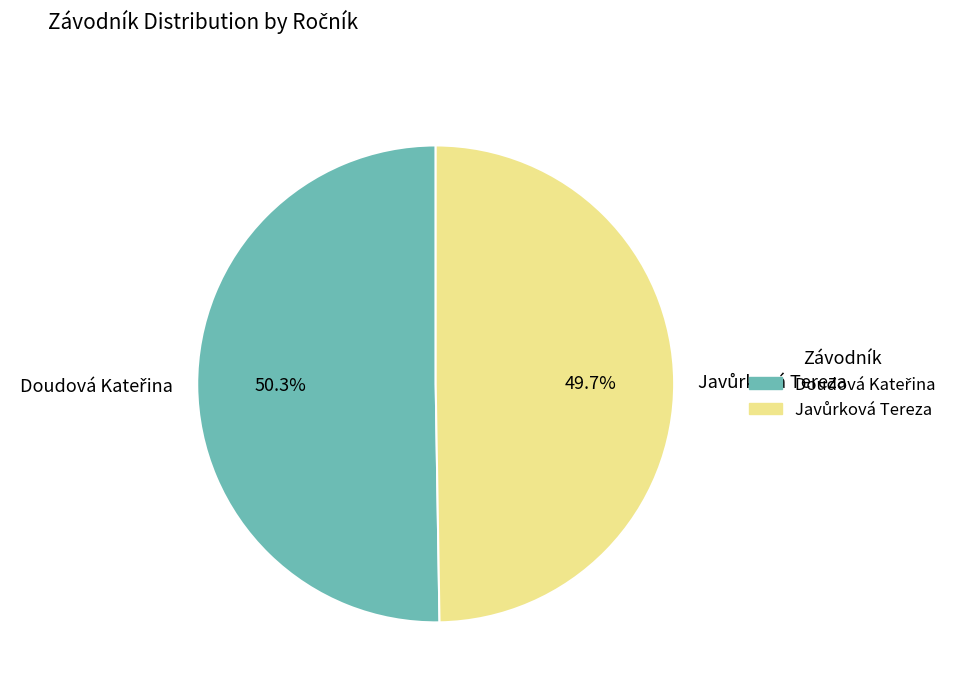

Is there a majority slice in this chart?

Yes